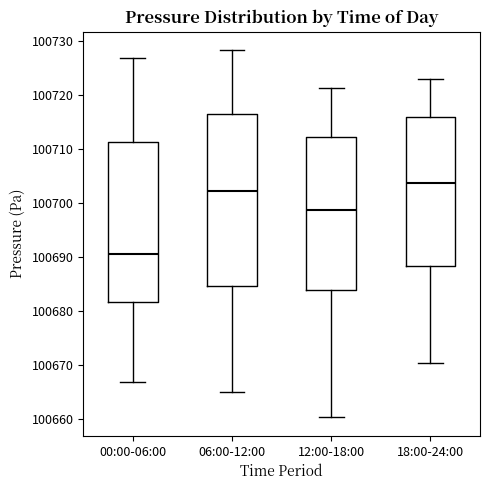

Which box is the tallest, from its lower edge to its upper edge?

06:00-12:00